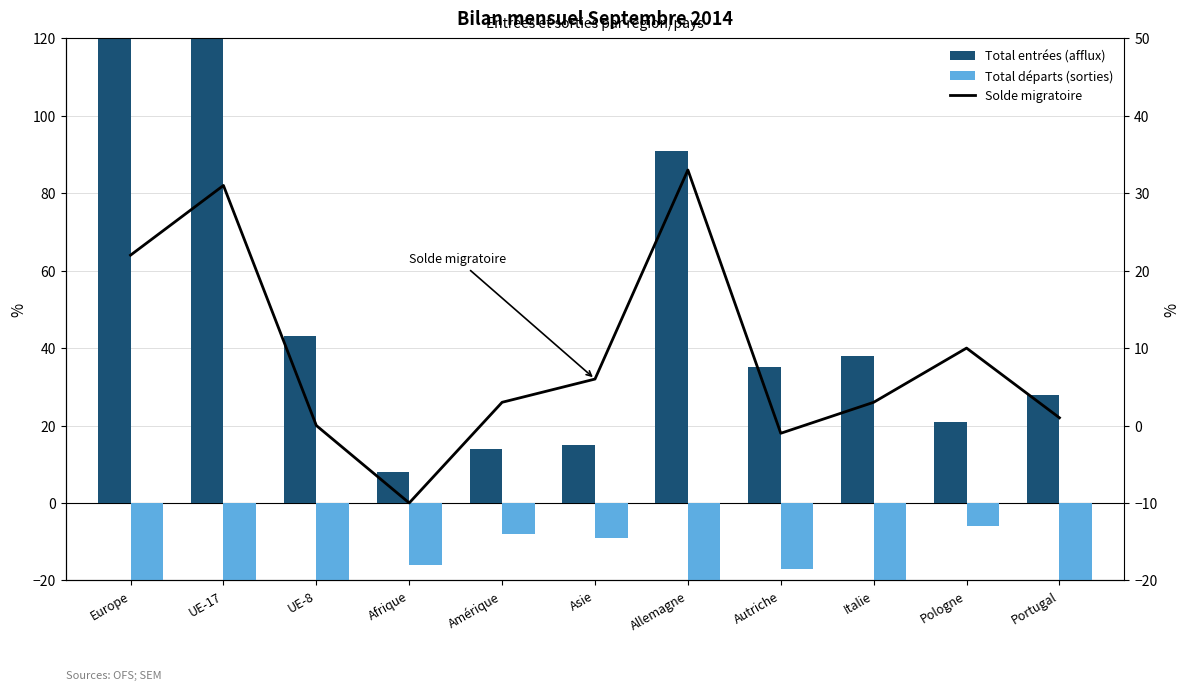

At which category is the sum across all series the highest?

Europe